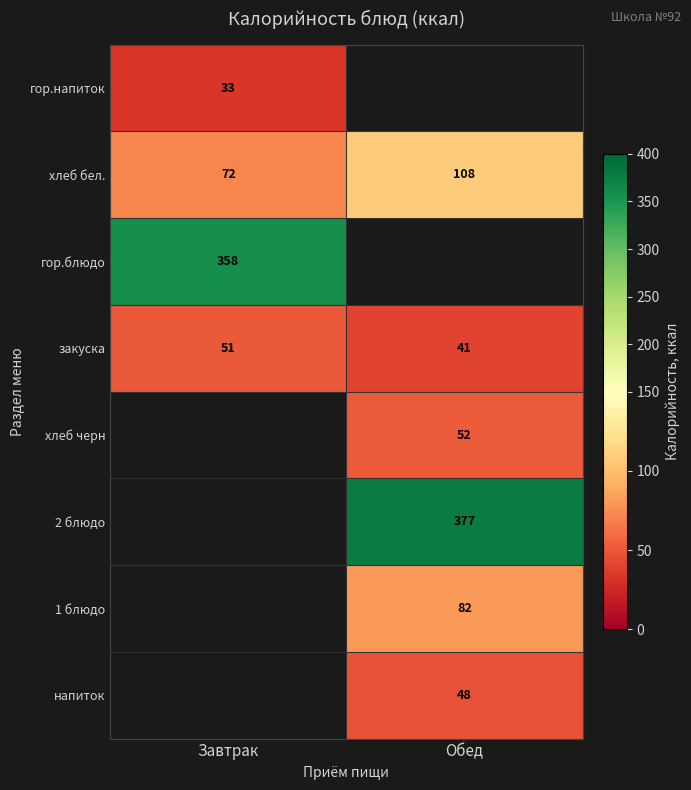

Count the number of data series in this chart.

8